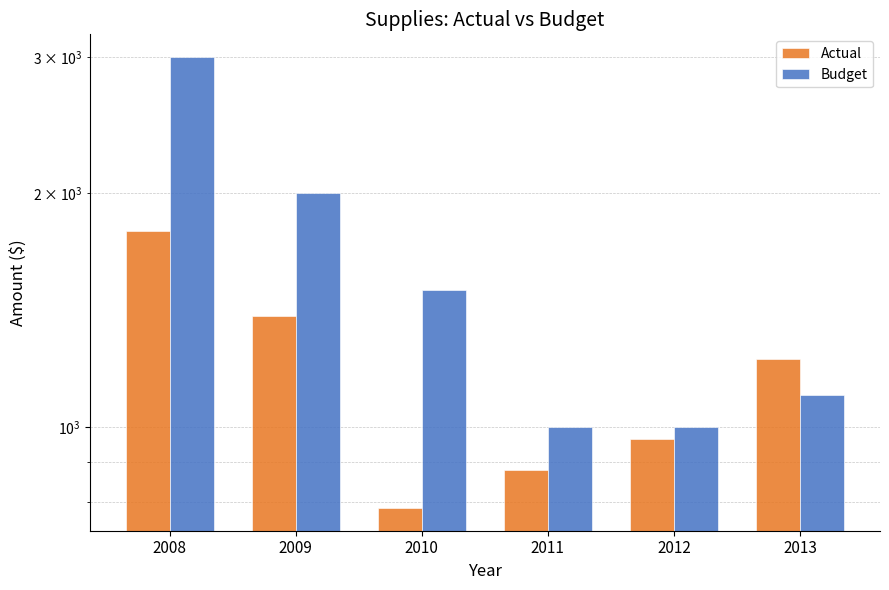

What is the spread (max minus min) of values at 2012?

34.4